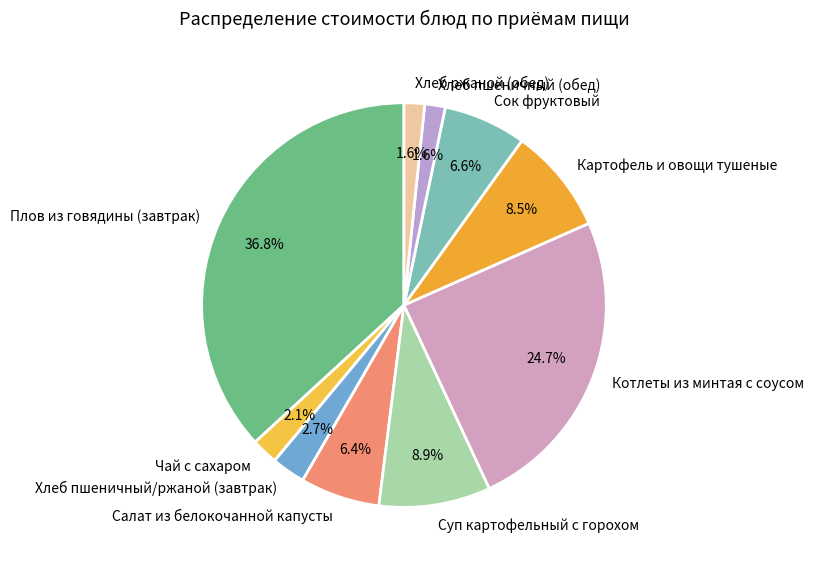

How much of the chart is everything except Сок фруктовый?

93.4%